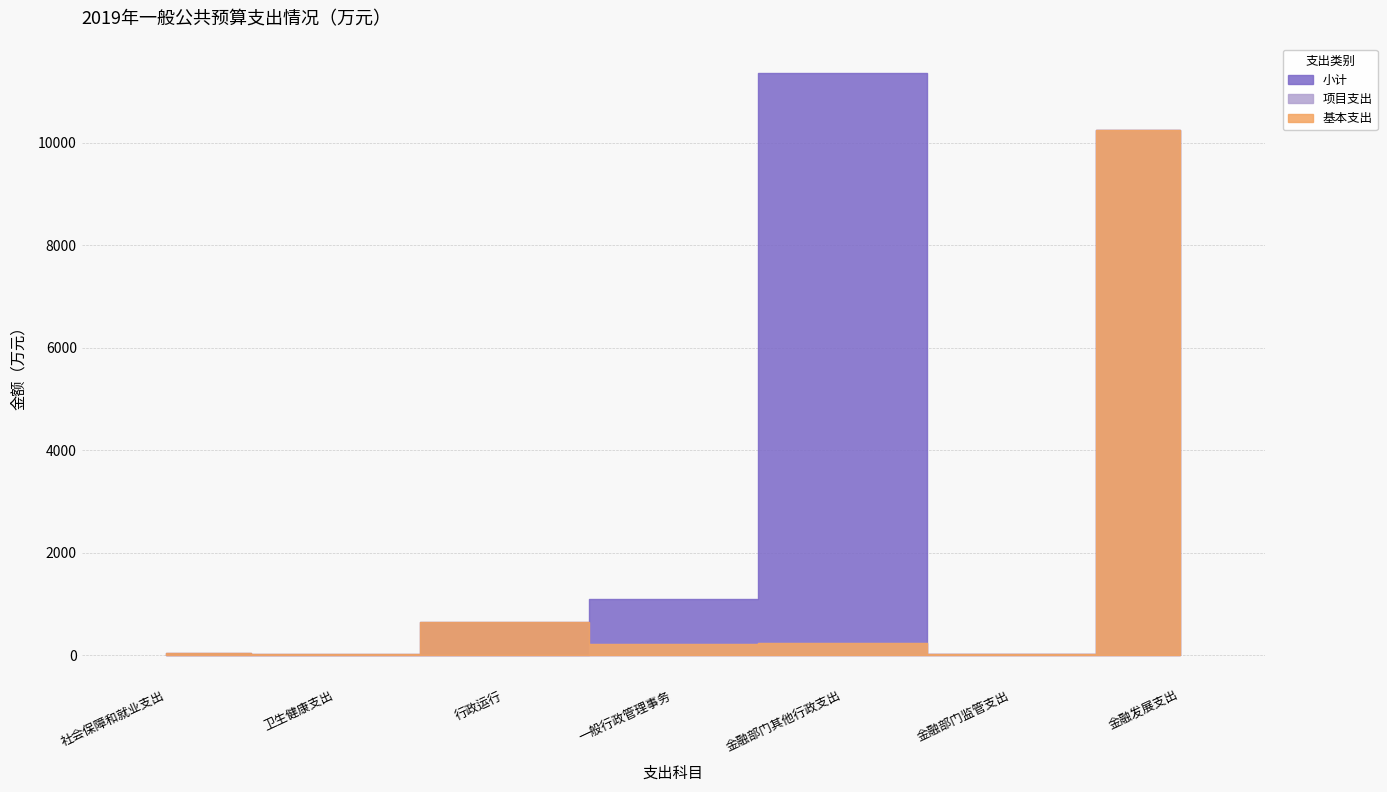

What is the sum of all 项目支出 values?

10729.8